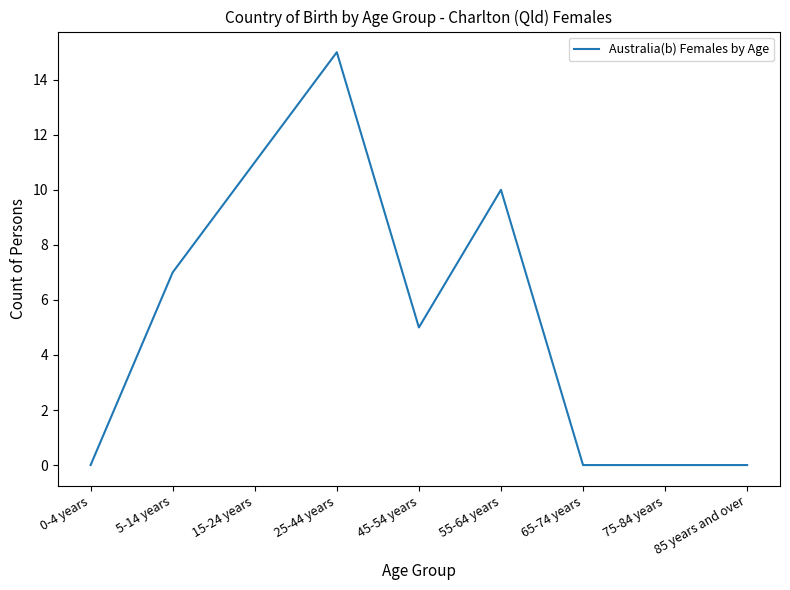

What position from the left is 25-44 years?

4